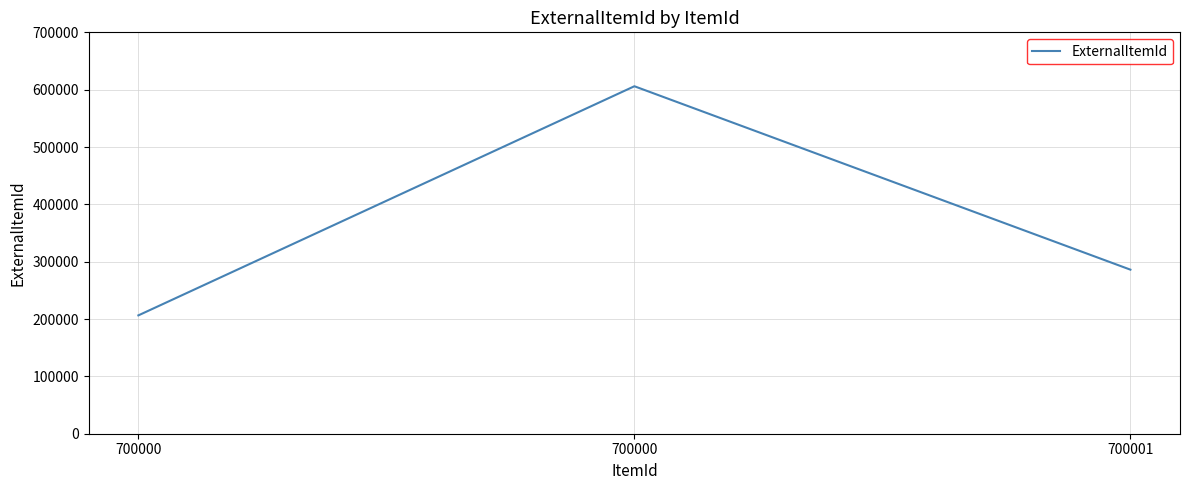

How many values are below 286120?

1